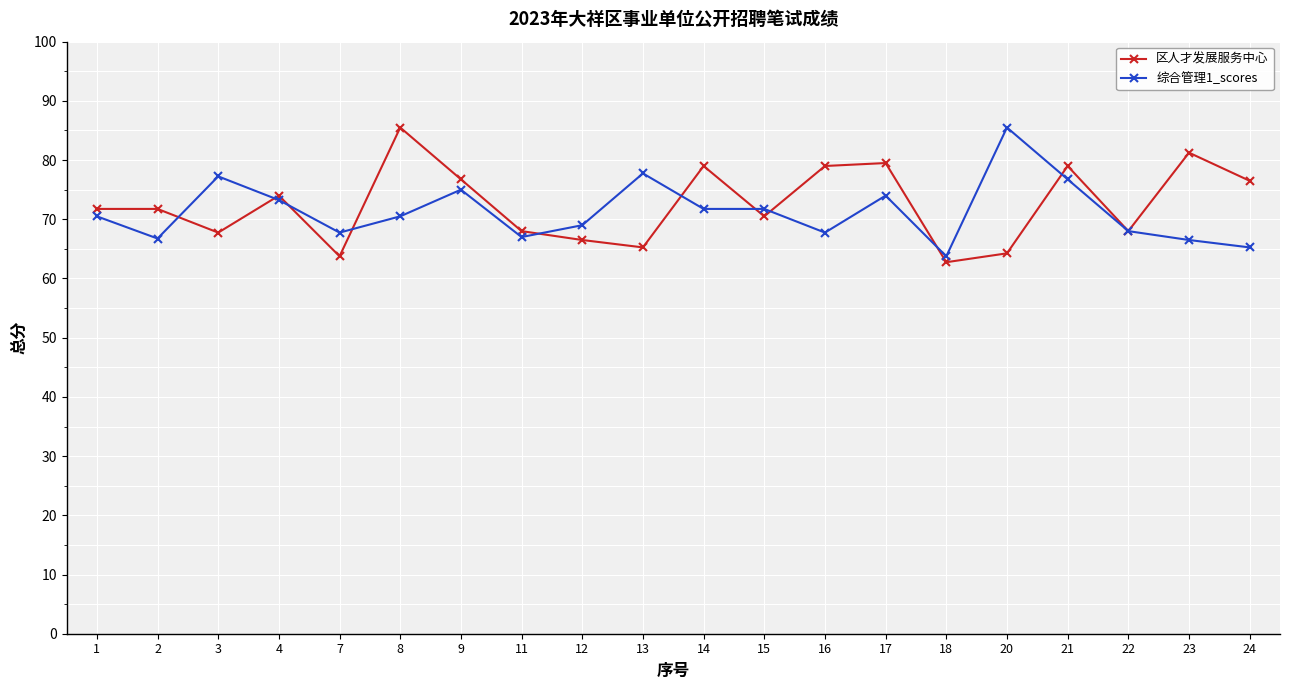

What is the sum of all 综合管理1_scores values?

1425.8